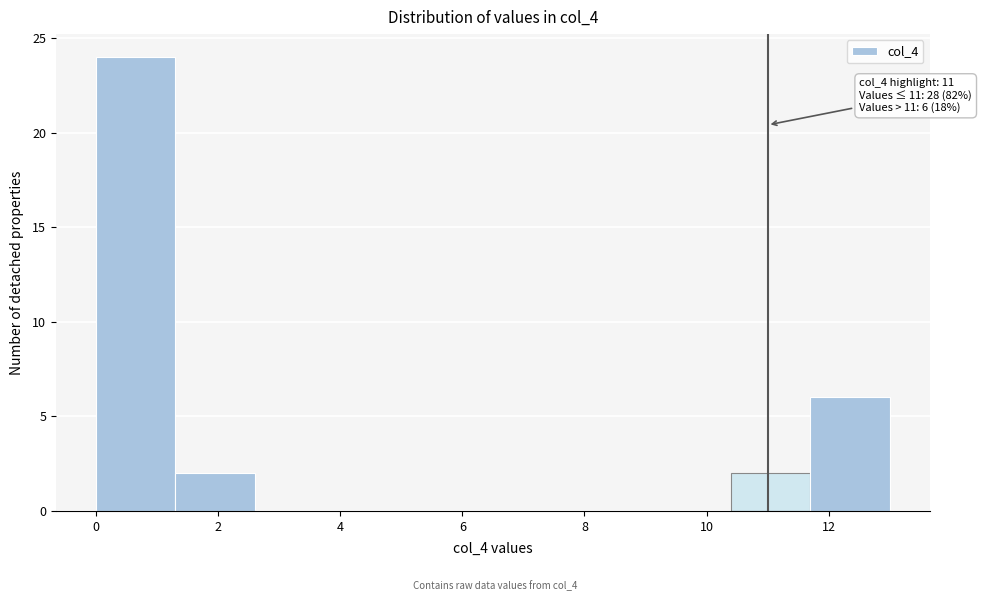

Which range on the x-axis has the tallest bar?

0.0 to 1.3